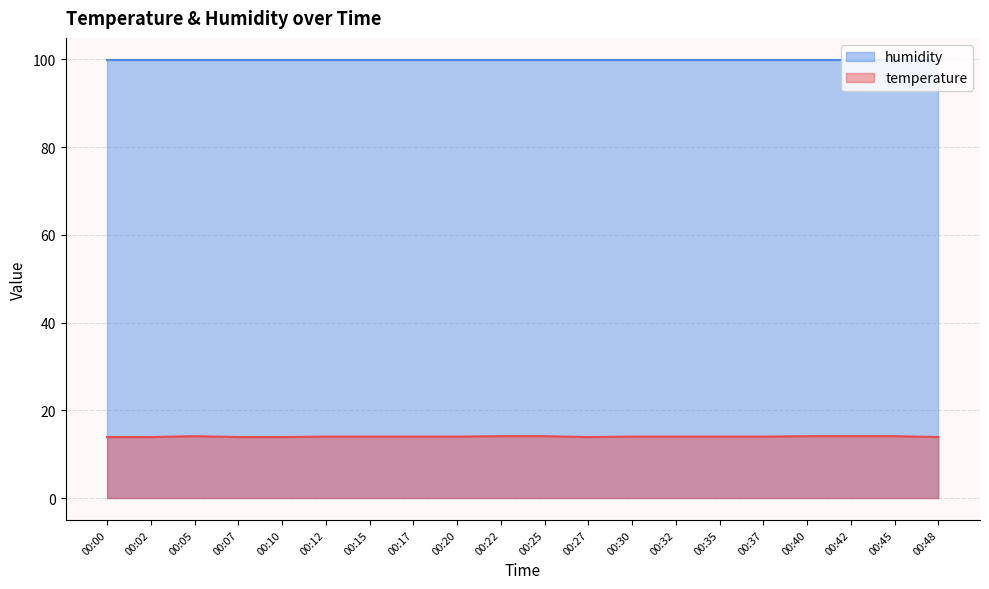

What is the change in value from 00:12 to 00:27?

-0.1